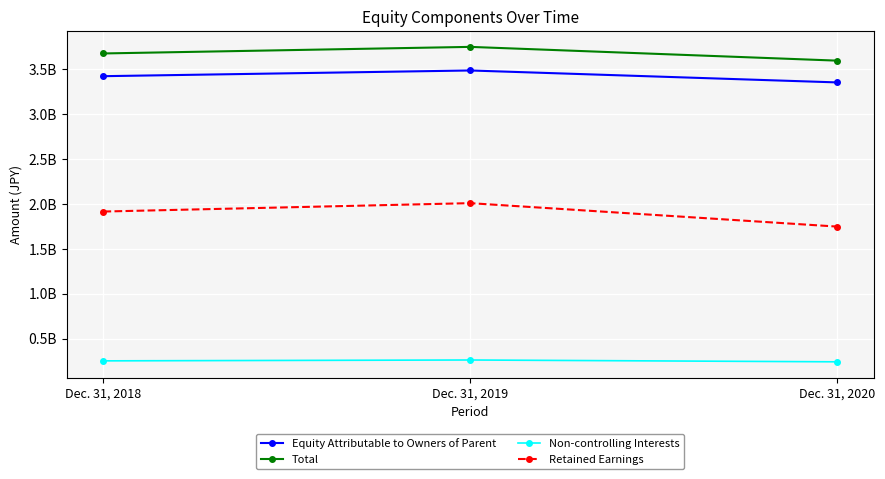

What are all the series names shown in the legend?

Equity Attributable to Owners of Parent, Total, Non-controlling Interests, Retained Earnings